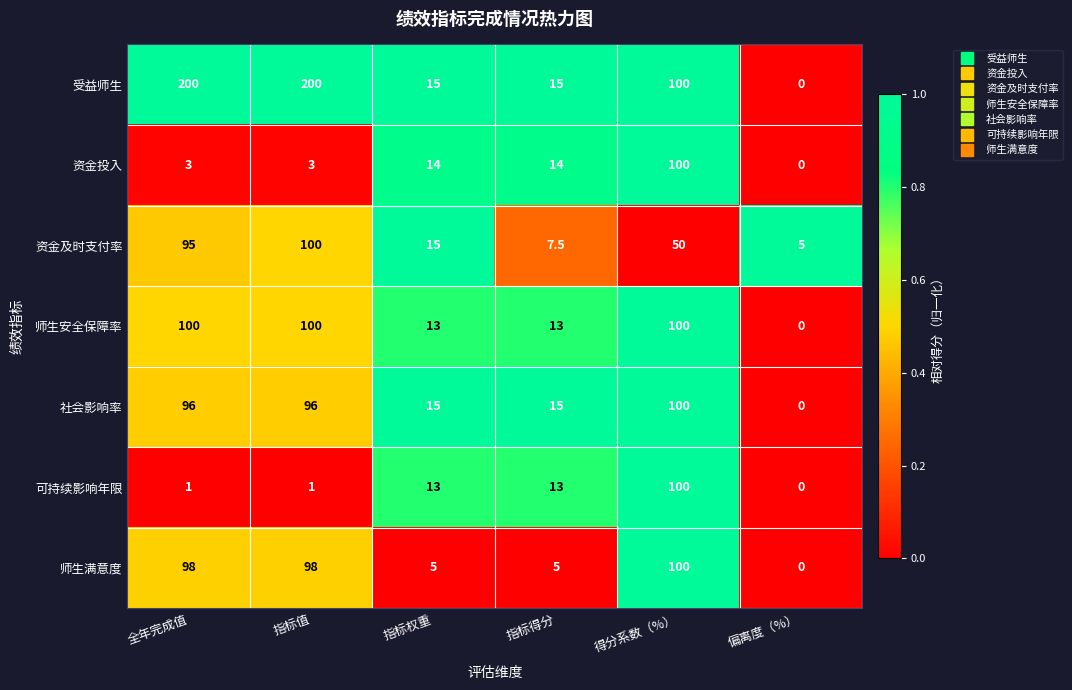

The value of 社会影响率 at 指标权重 is 8.3. True or false?

False